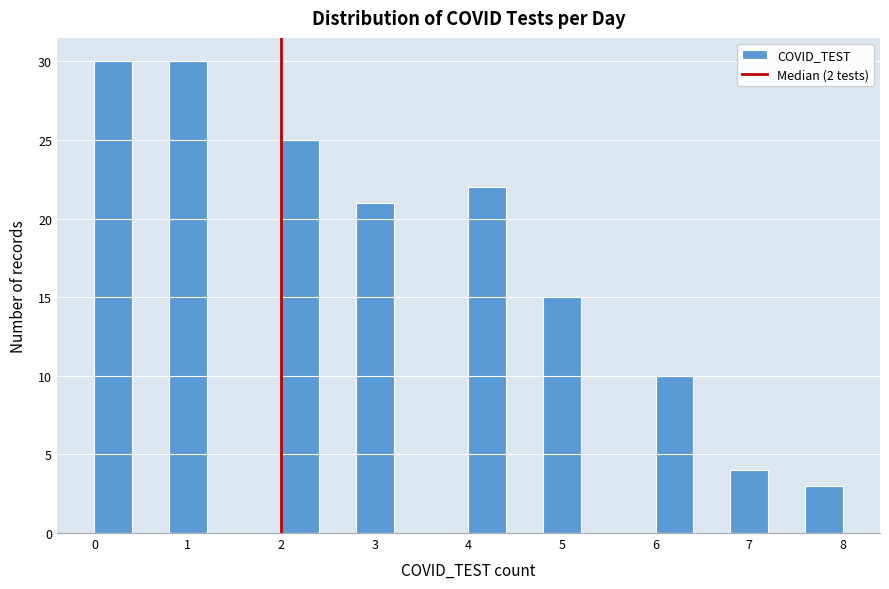

What is the height of the bar covering 6.8 to 7.2 on the x-axis? The values are not printed on the chart, so give them approximately, as read against the axis.

4